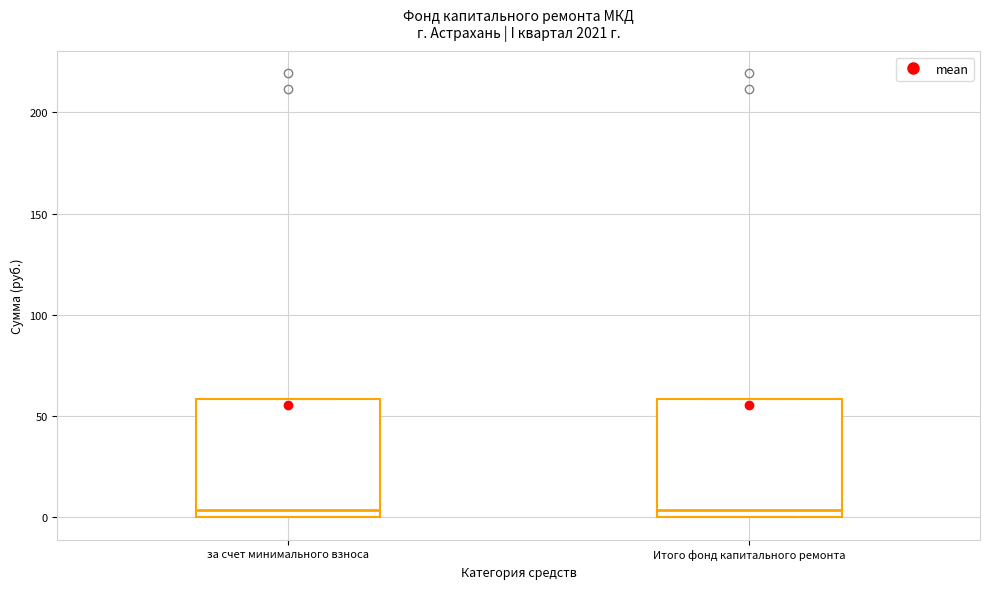

Reading left to right, read every box against the y-axis: the position of its median line, the range the box covers, and the ends of its whiskers. The values are not printed on the chart, so give them approximately, as read against the axis.

за счет минимального взноса: median 5, box 0 to 60, whiskers 0 to 60
Итого фонд капитального ремонта: median 5, box 0 to 60, whiskers 0 to 60